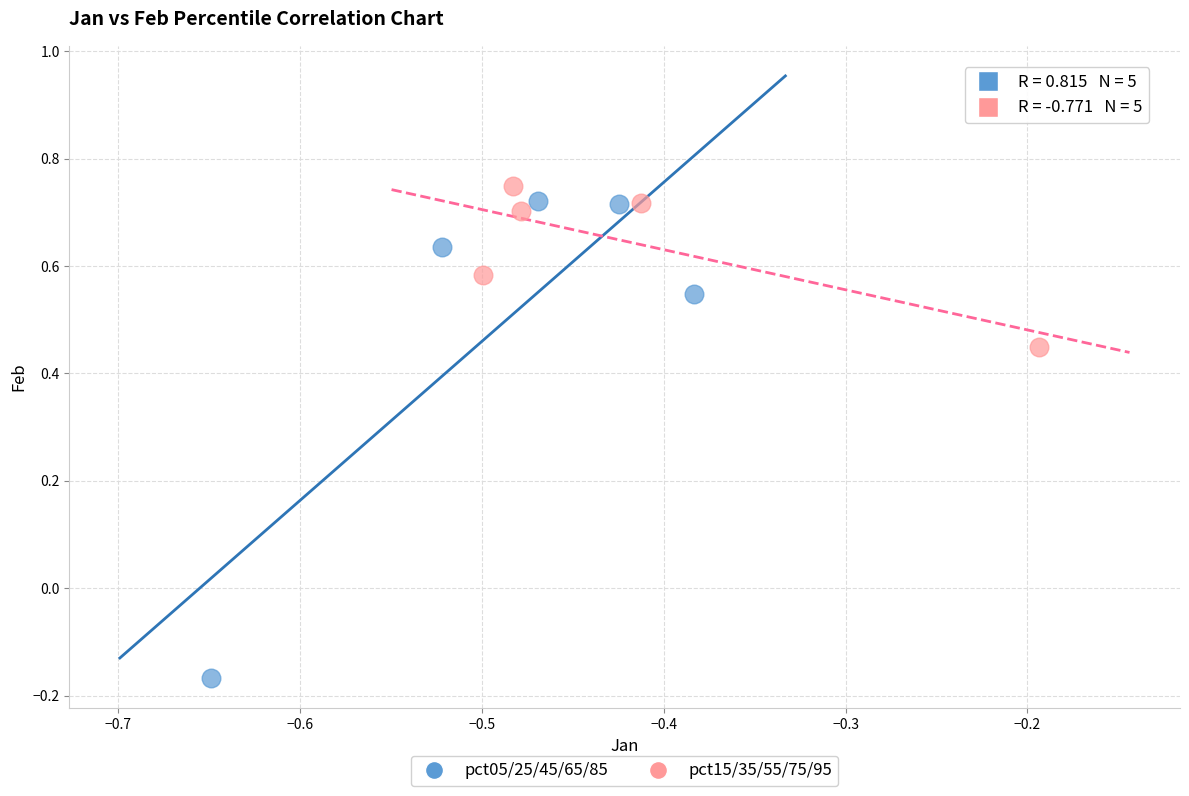

Which series has the largest Y range (max minus min)?

pct05/25/45/65/85